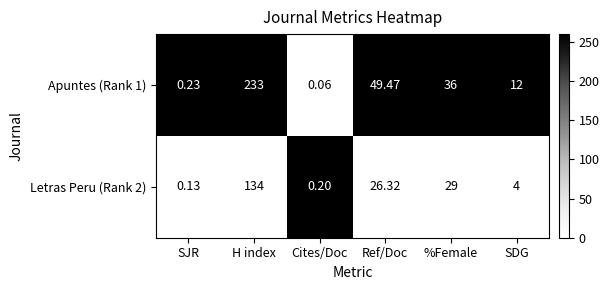

Which category has the lowest value in the Apuntes (Rank 1) series?

Cites/Doc